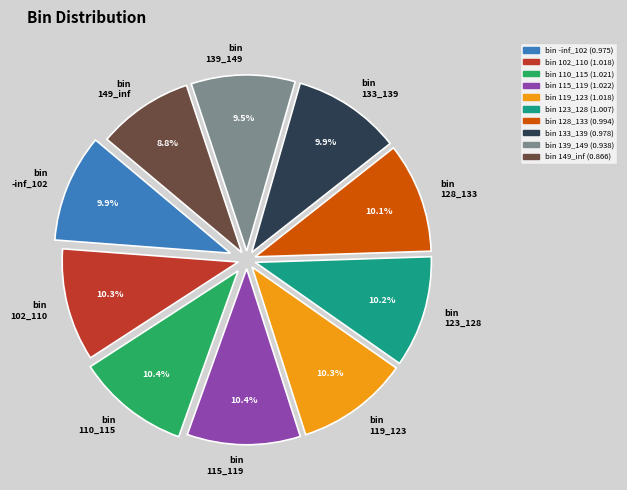

What percentage do bin 128_133 and bin 115_119 together represent?

20.5%